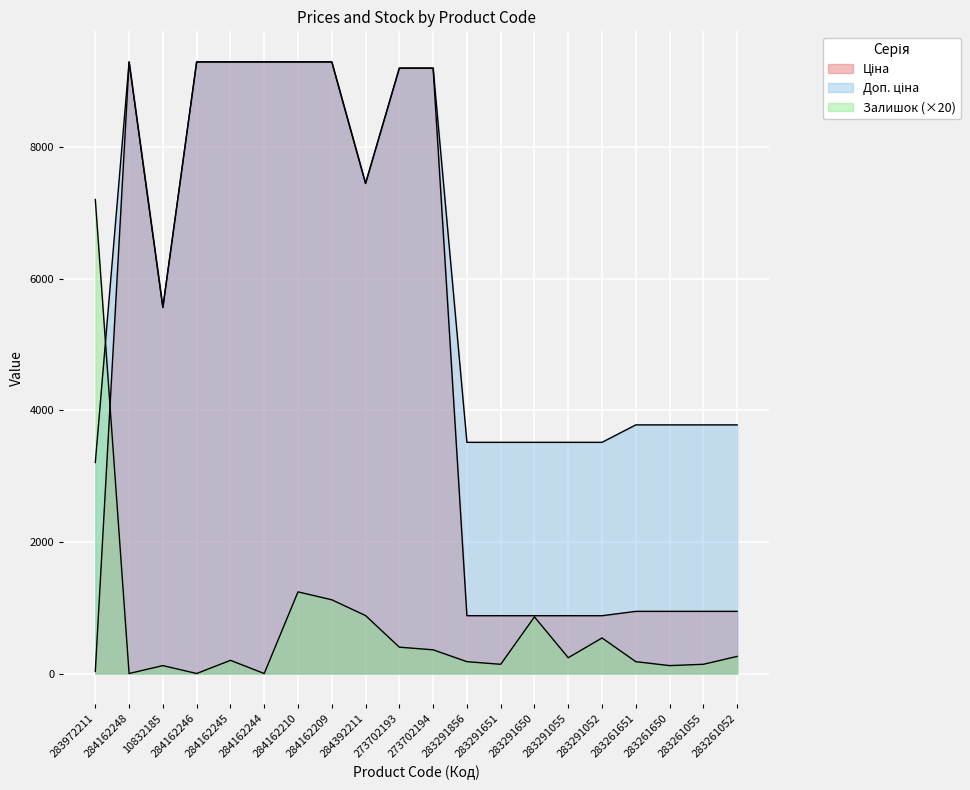

How many values in the Доп. ціна series are below 5560?

10